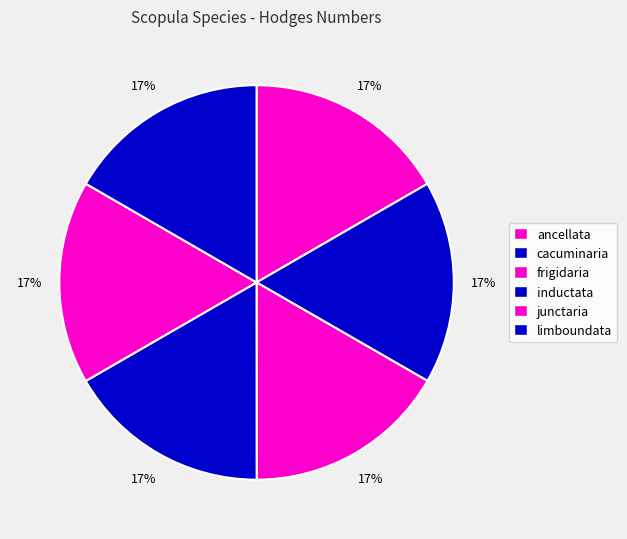

Does frigidaria account for over 50% of the chart?

No